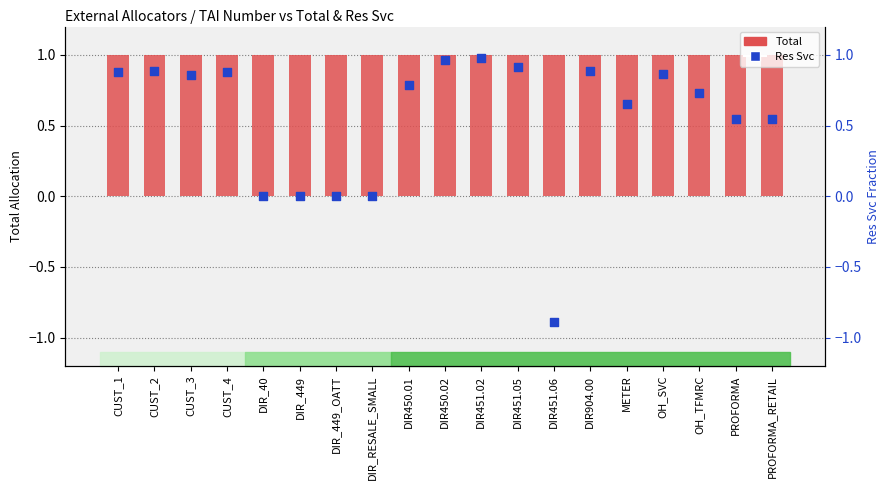

Which series reaches the maximum Y coordinate?

Total